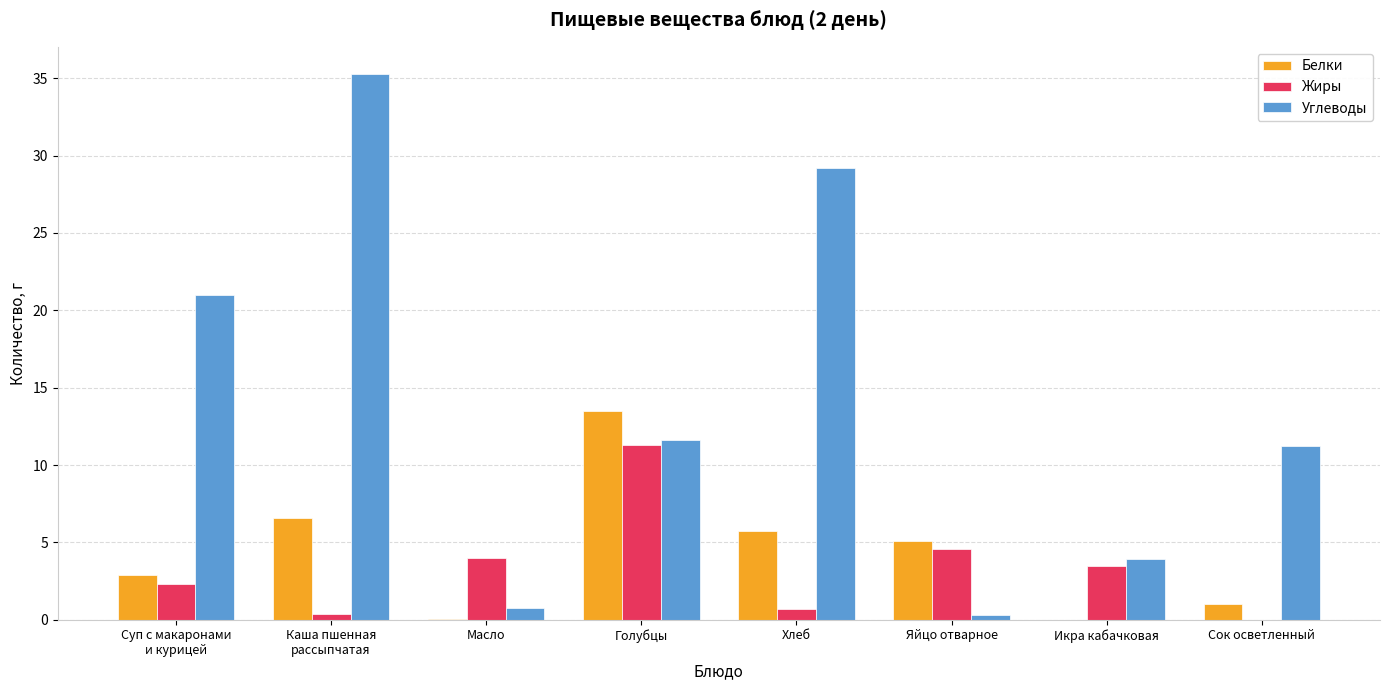

The Жиры series shows 5.1 at Икра кабачковая. True or false?

False